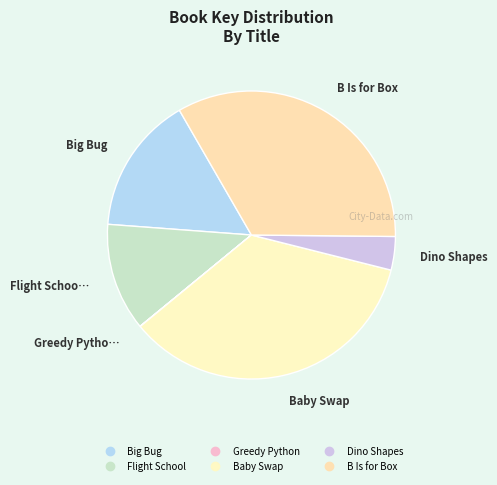

Count the number of slices in the pie.

6